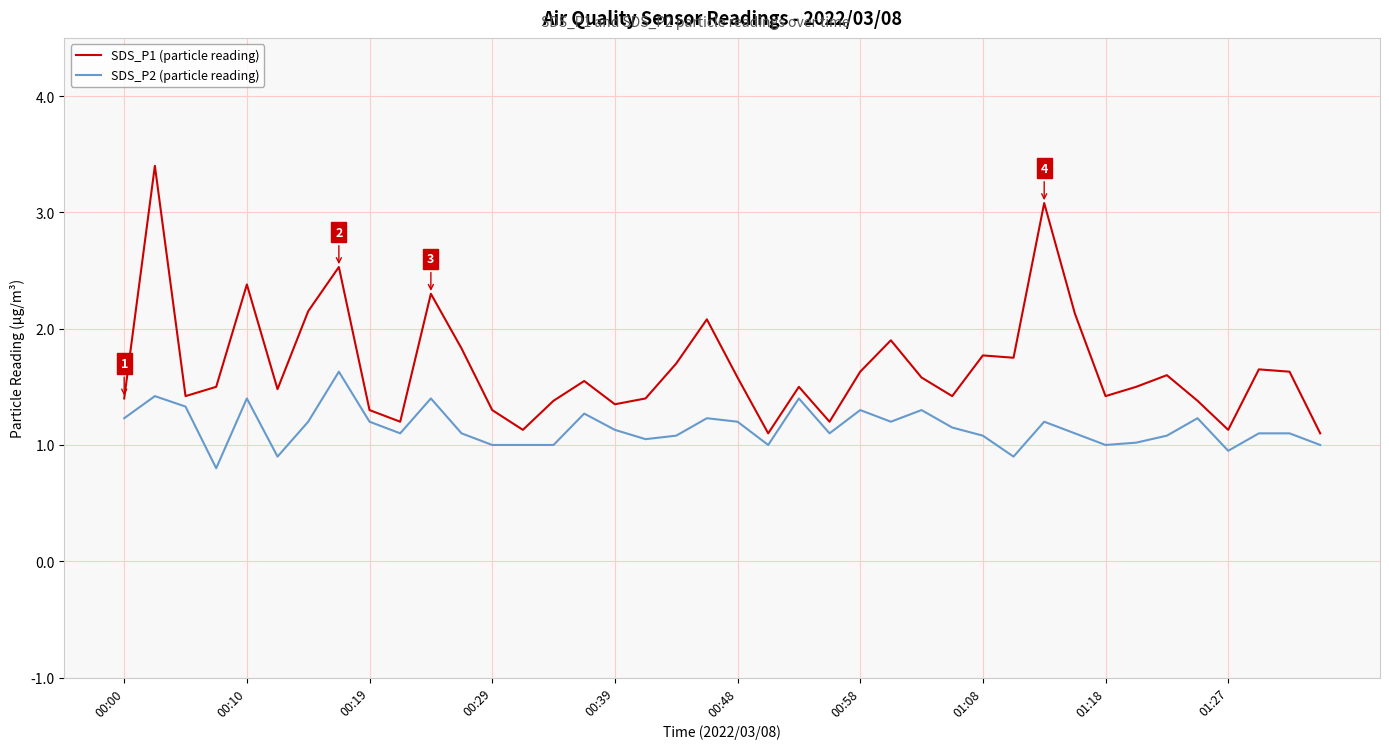

What is the minimum value shown in the chart?

0.8